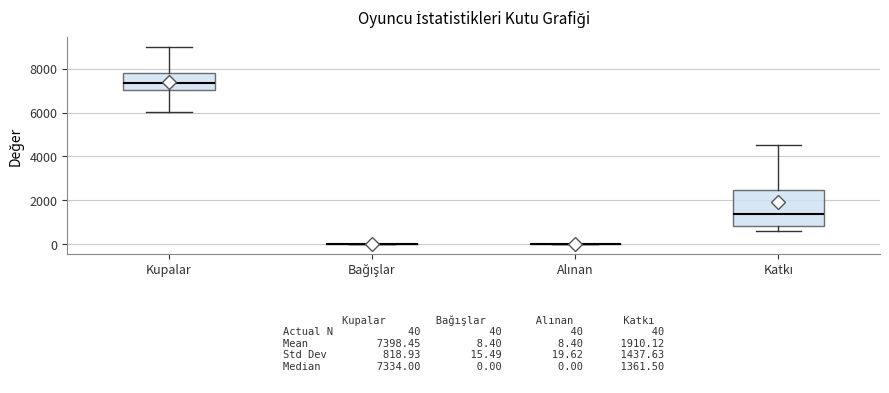

Comparing the boxes themselves (not the whiskers), which one is the tallest?

Katkı